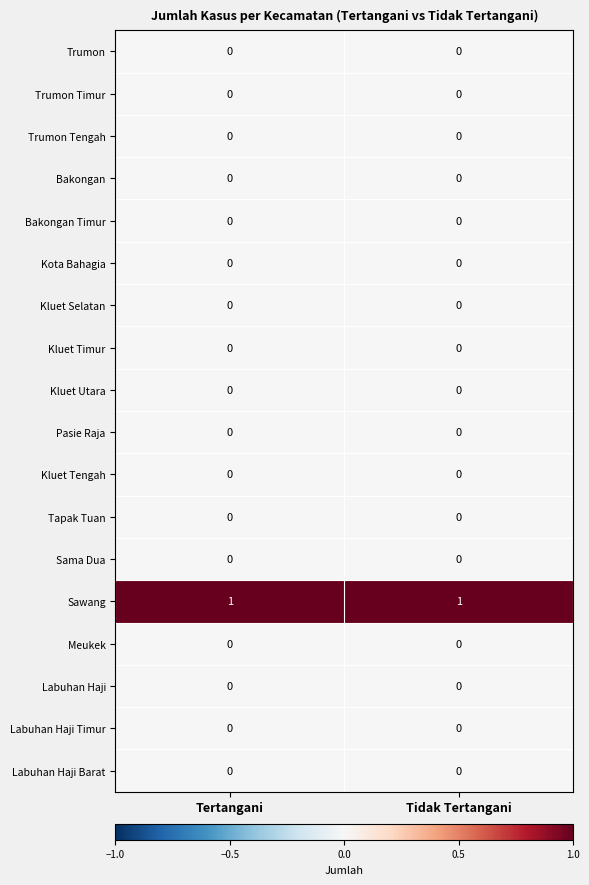

Is it true that Pasie Raja equals 0 at Tidak Tertangani?

True